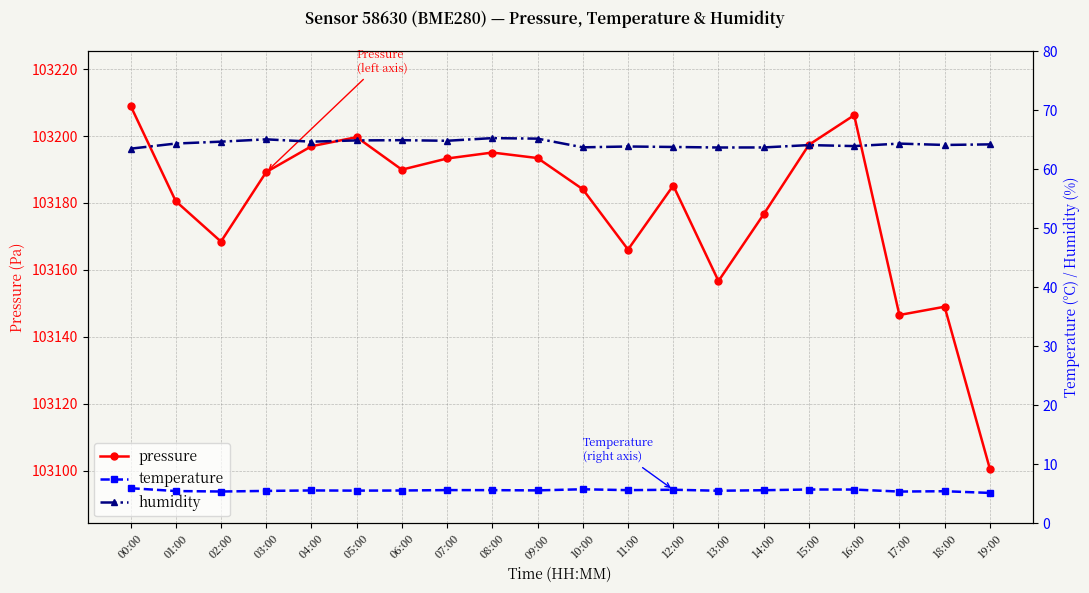

What is the highest value of the pressure series?

103209.1